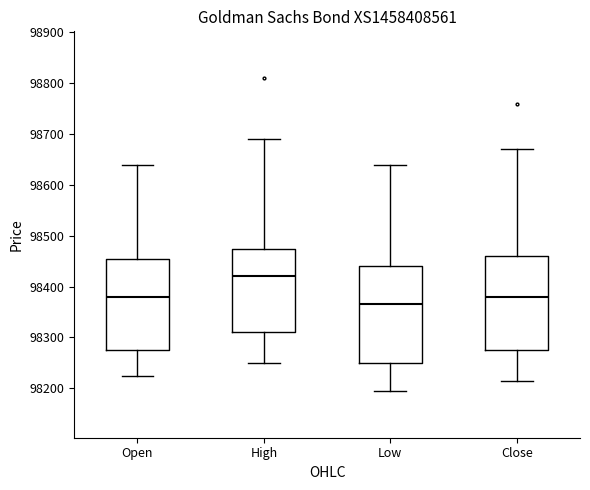

Reading left to right, read every box against the y-axis: the position of its median line, the range the box covers, and the ends of its whiskers. The values are not printed on the chart, so give them approximately, as read against the axis.

Open: median 98380, box 98280 to 98460, whiskers 98230 to 98640
High: median 98420, box 98310 to 98480, whiskers 98250 to 98690
Low: median 98370, box 98250 to 98440, whiskers 98200 to 98640
Close: median 98380, box 98280 to 98460, whiskers 98220 to 98670